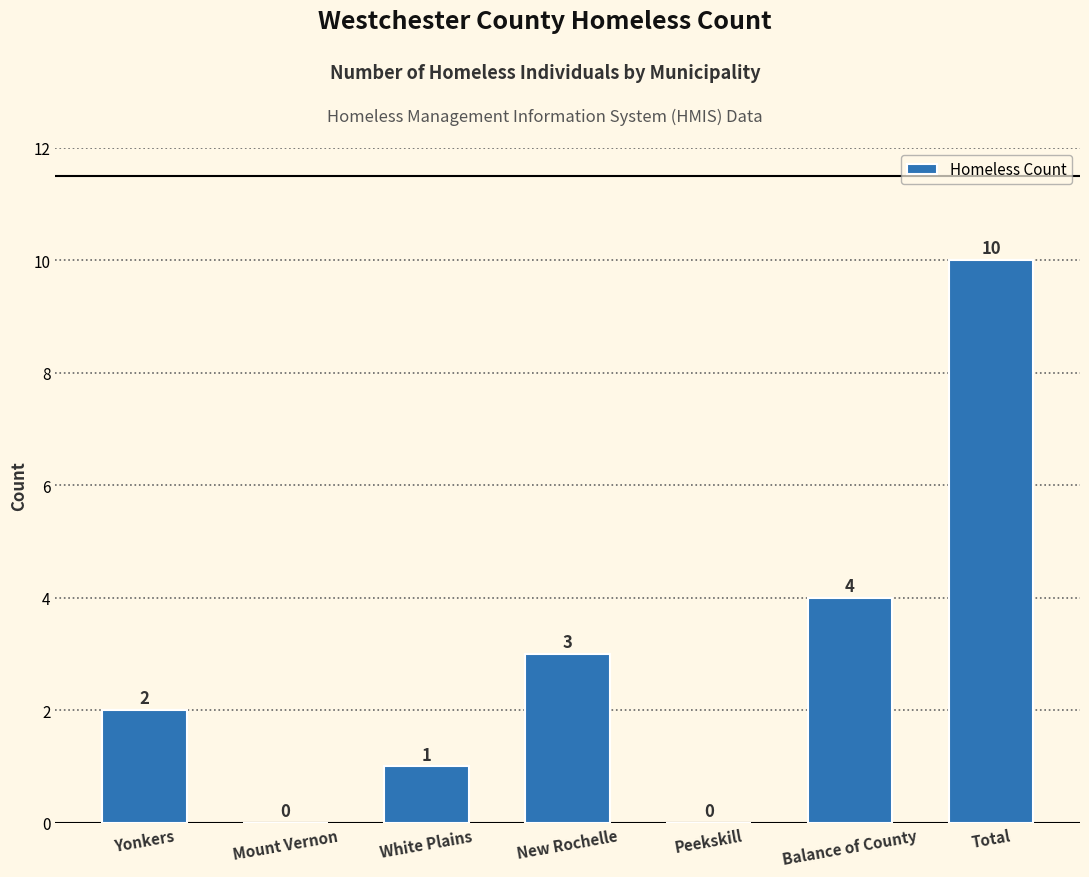

Reading left to right, list all the values displayed in this chart.

2	0	1	3	0	4	10